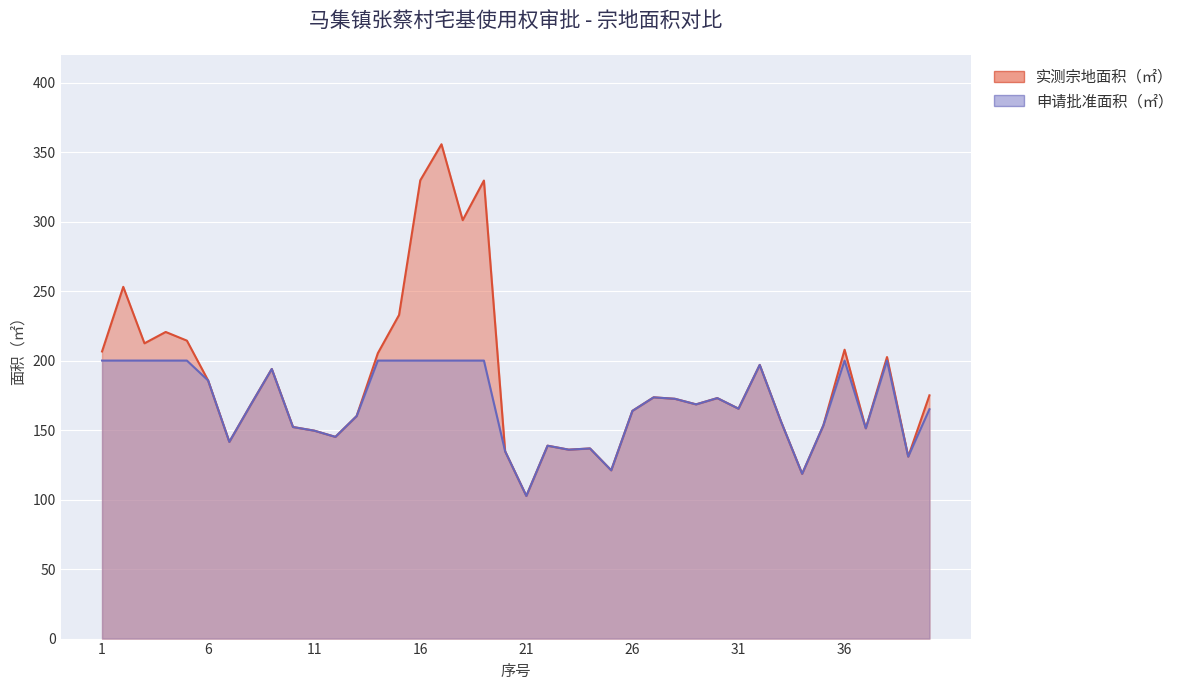

How many lines are shown in the chart?

2